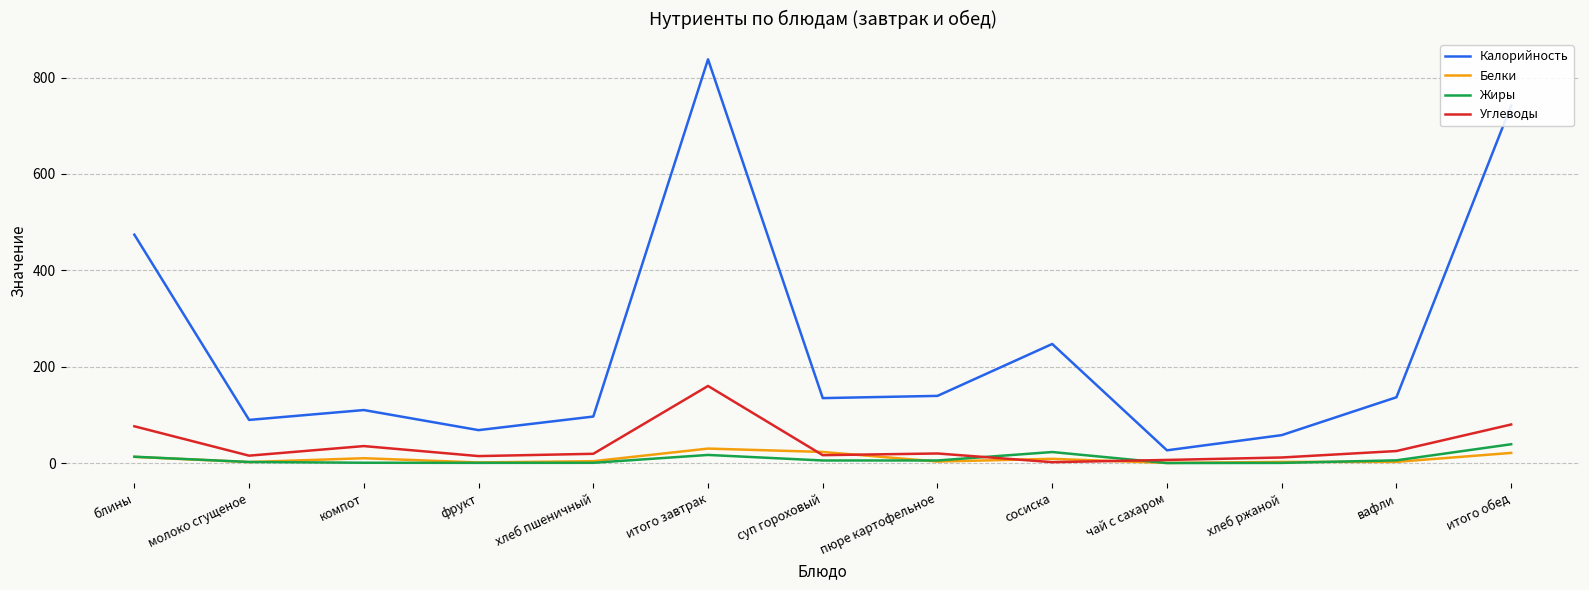

Which series ends up on top after the final intersection of Белки and Жиры?

Жиры